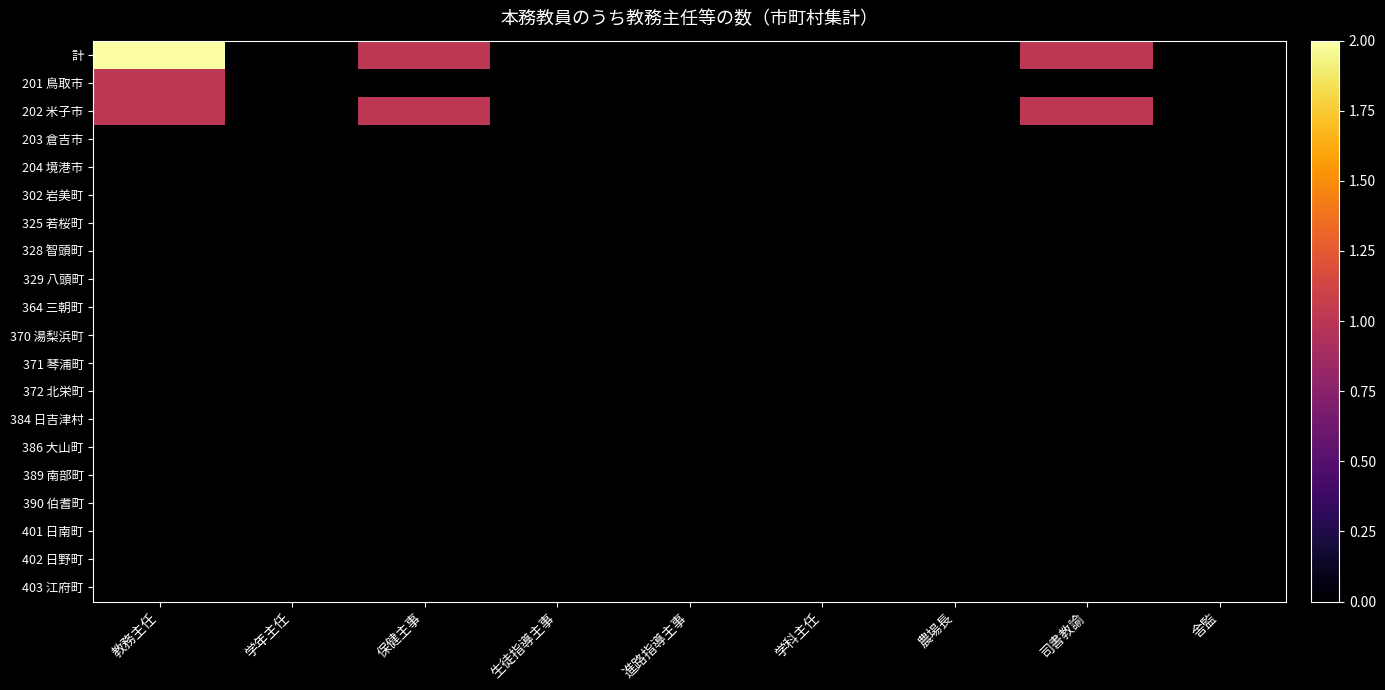

How many data points does each series have?

9